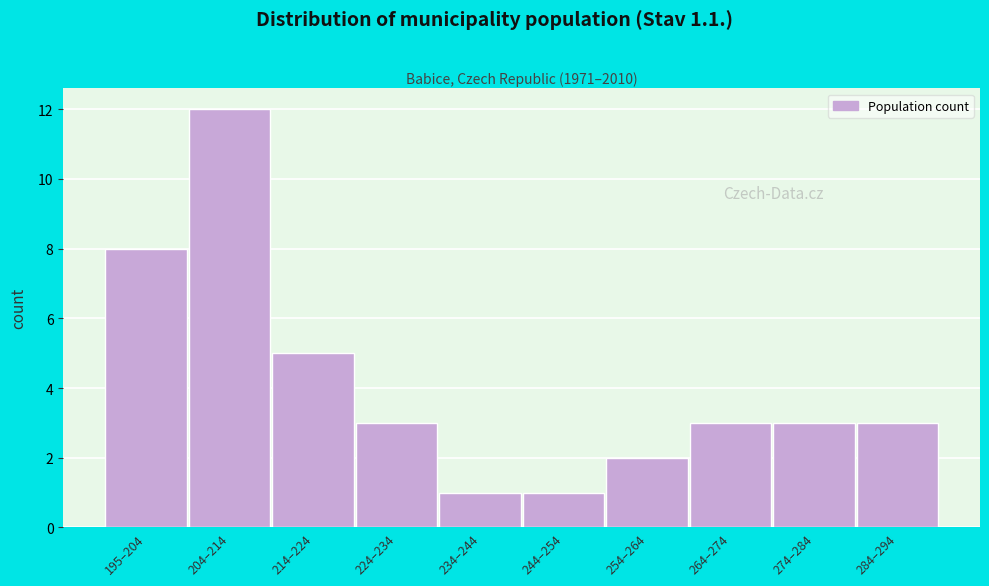

Reading left to right, list all the values displayed in this chart.

195–204=8	204–214=12	214–224=5	224–234=3	234–244=1	244–254=1	254–264=2	264–274=3	274–284=3	284–294=3